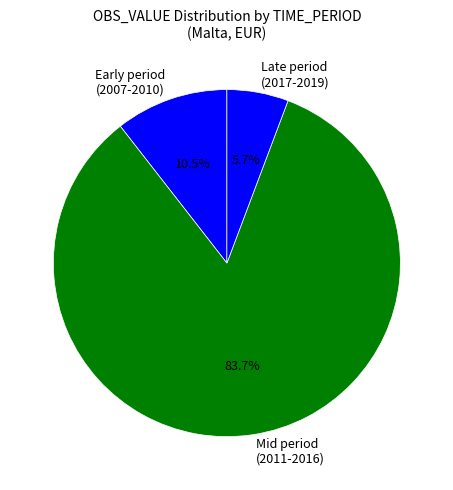

Between Early period (2007-2010) and Late period (2017-2019), which is larger?

Early period (2007-2010)